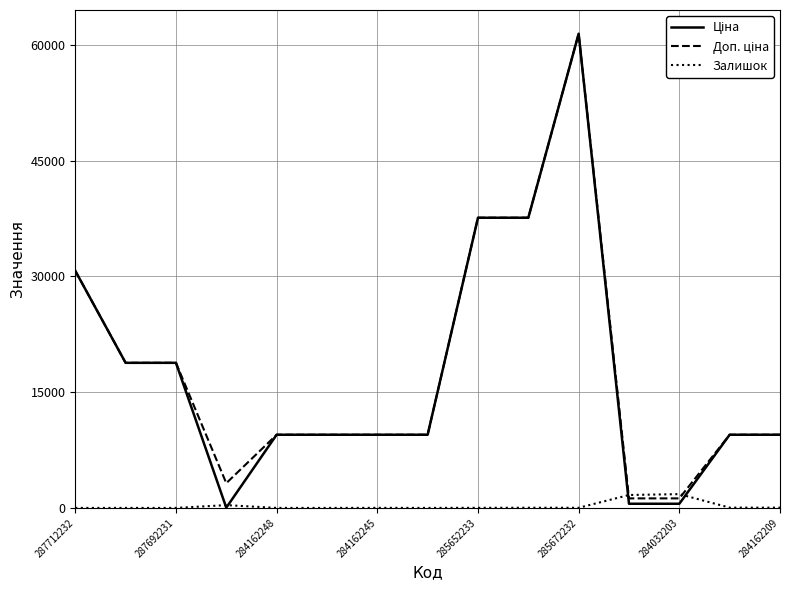

What is the maximum value for Залишок?

1786.0